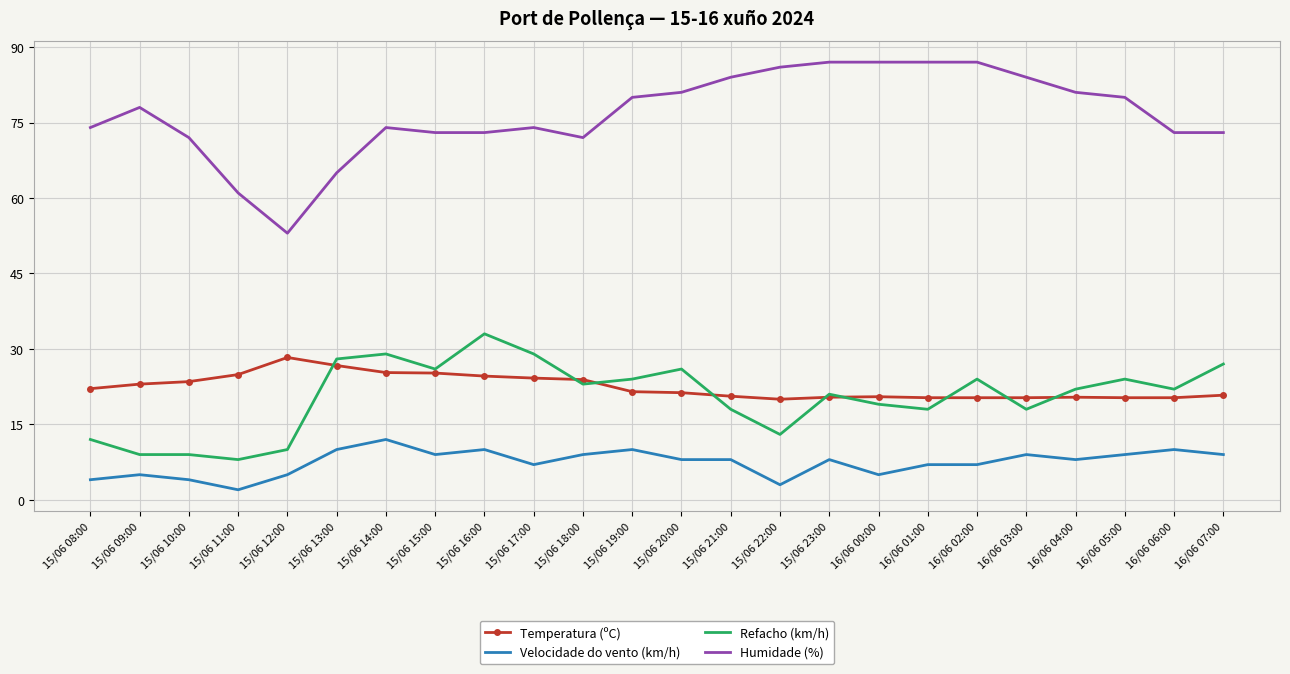

True or false: Velocidade do vento (km/h) and Refacho (km/h) intersect in this chart.

False